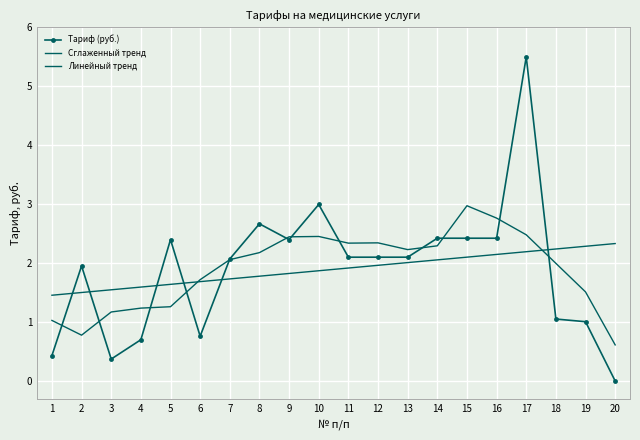

Is it true that Тариф (руб.) equals 1.1 at 18?

True